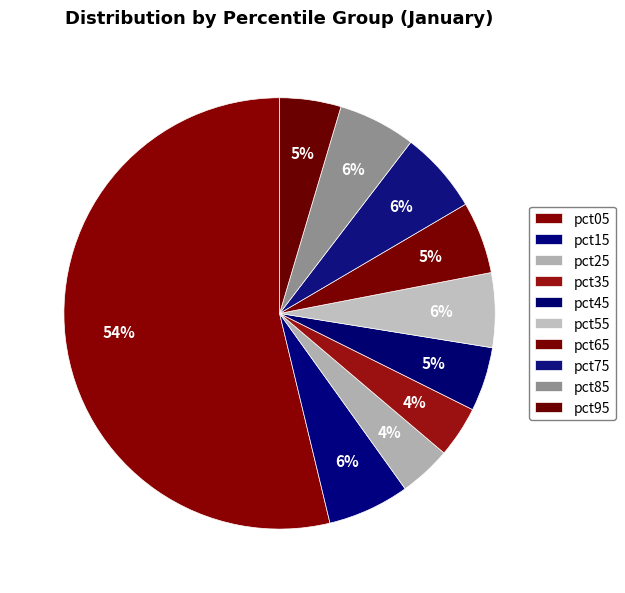

Do pct95 and pct25 together represent more than half of the pie?

No